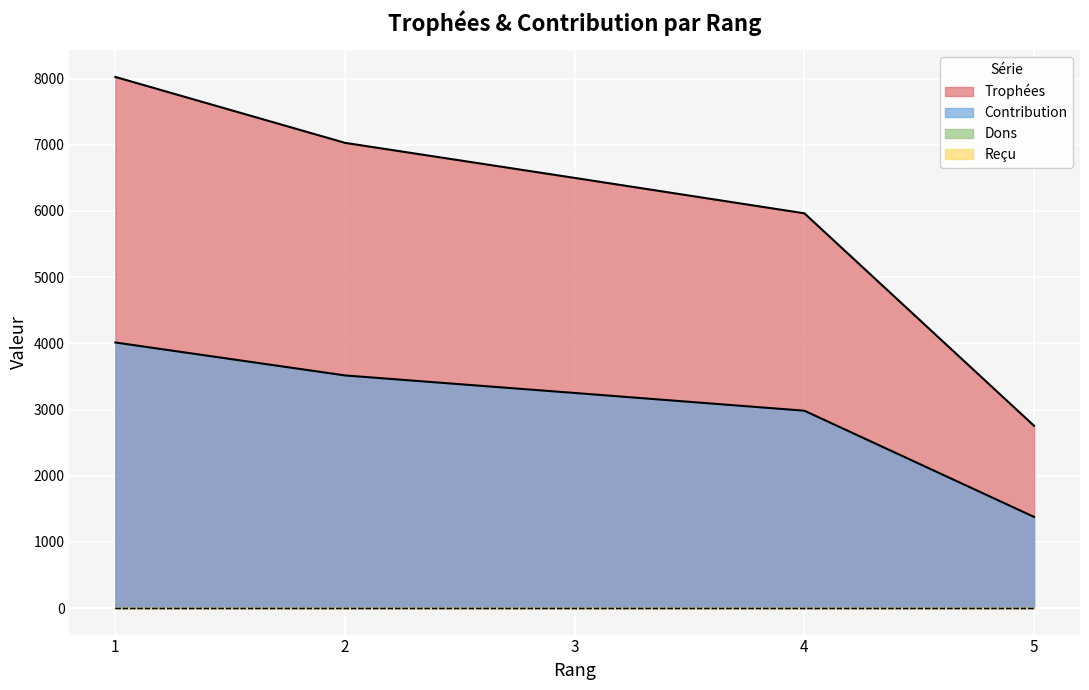

True or false: Trophées and Contribution cross at least once.

False